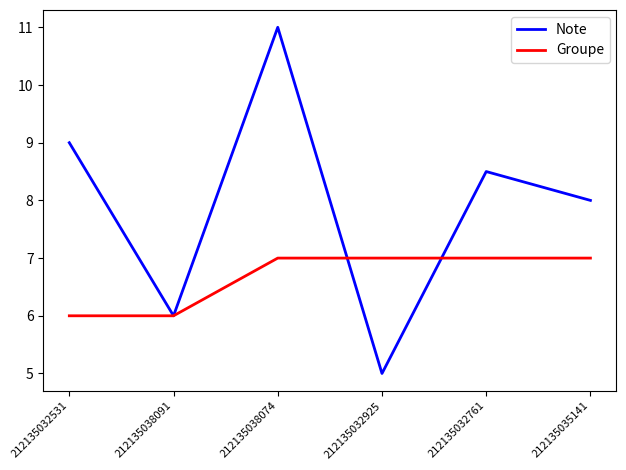

List the series in order of their peak value, highest first.

Note, Groupe